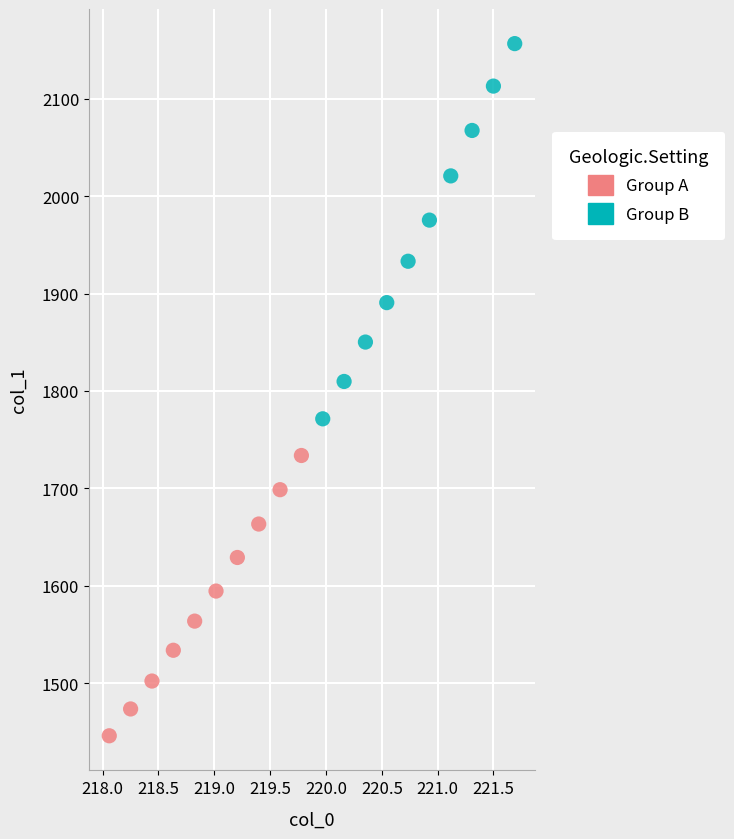

Which series reaches the maximum Y coordinate?

Group B